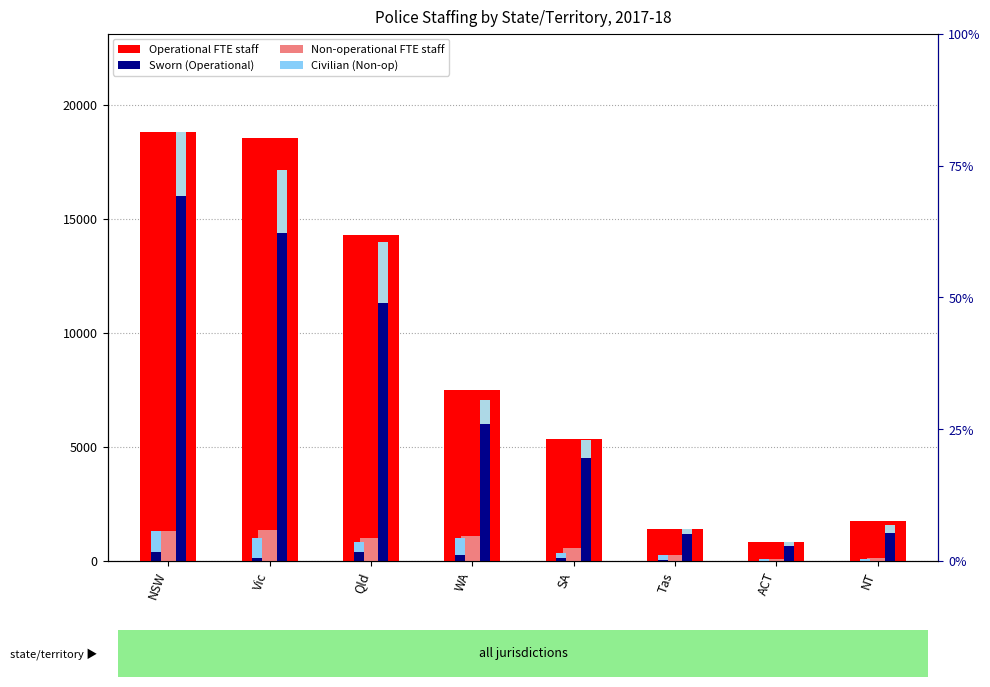

What is the difference between the maximum and second lowest values in the Civilian (Non-op) series?

842.0